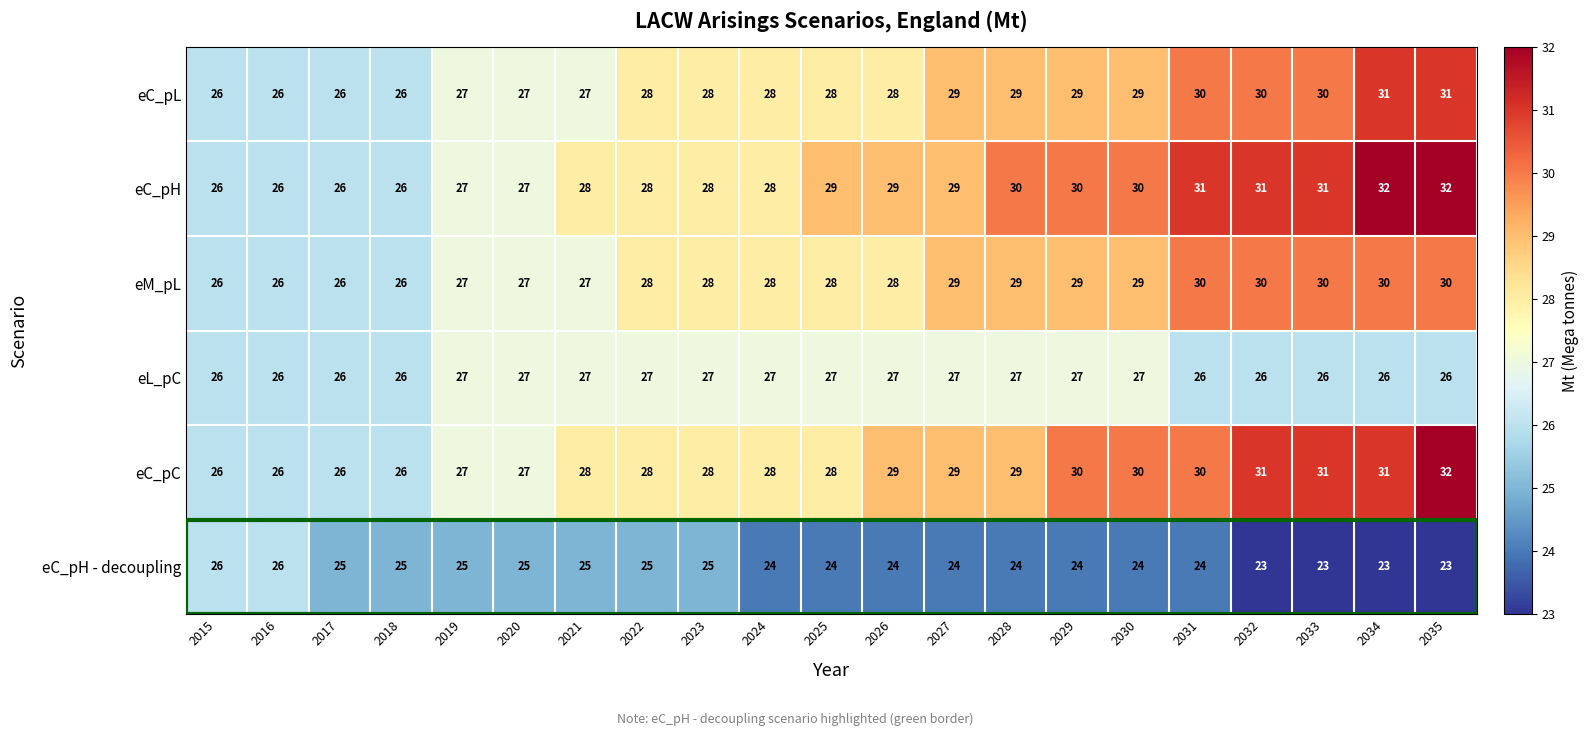

What is the total value across all series at 2032?

171